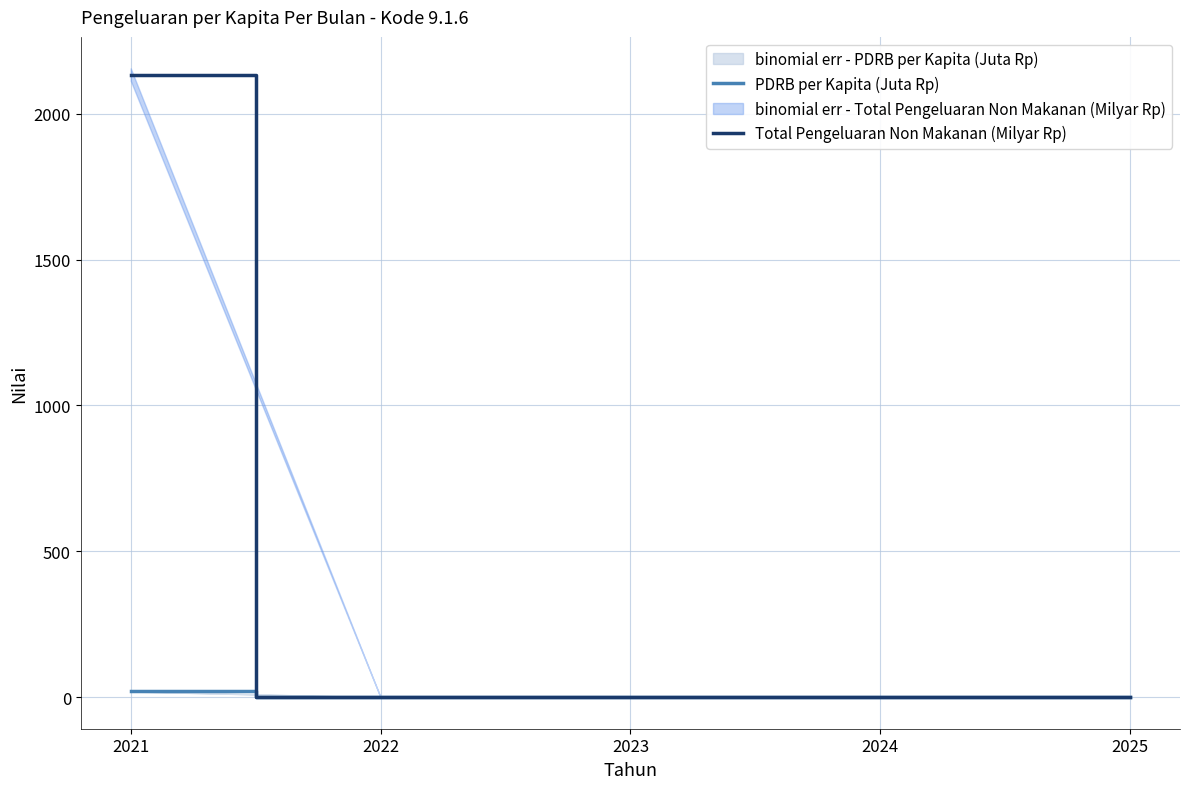

Reading right to left, what are all the values shown in this chart?

PDRB per Kapita (Juta Rp): 0.0	0.0	0.0	0.0	19.8
Total Pengeluaran Non Makanan (Milyar Rp): 0.0	0.0	0.0	0.0	2134.0